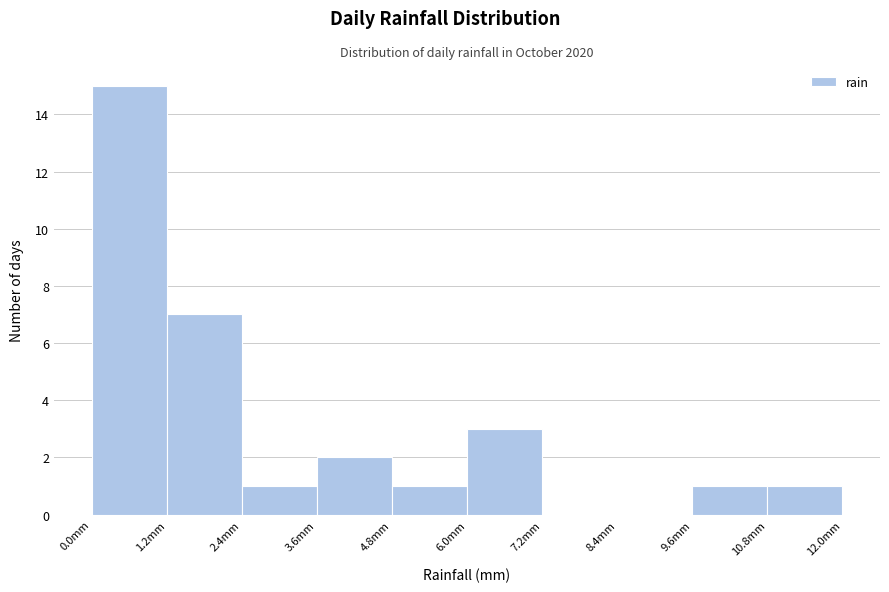

Reading left to right, transcribe this chart: for each bar, give the range it covers on the x-axis and its height. The values are not printed on the chart, so give them approximately, as read against the axis.

0.0 to 1.2: 15
1.2 to 2.4: 7
2.4 to 3.6: 1
3.6 to 4.8: 2
4.8 to 6.0: 1
6.0 to 7.2: 3
7.2 to 8.4: 0
8.4 to 9.6: 0
9.6 to 10.8: 1
10.8 to 12.0: 1